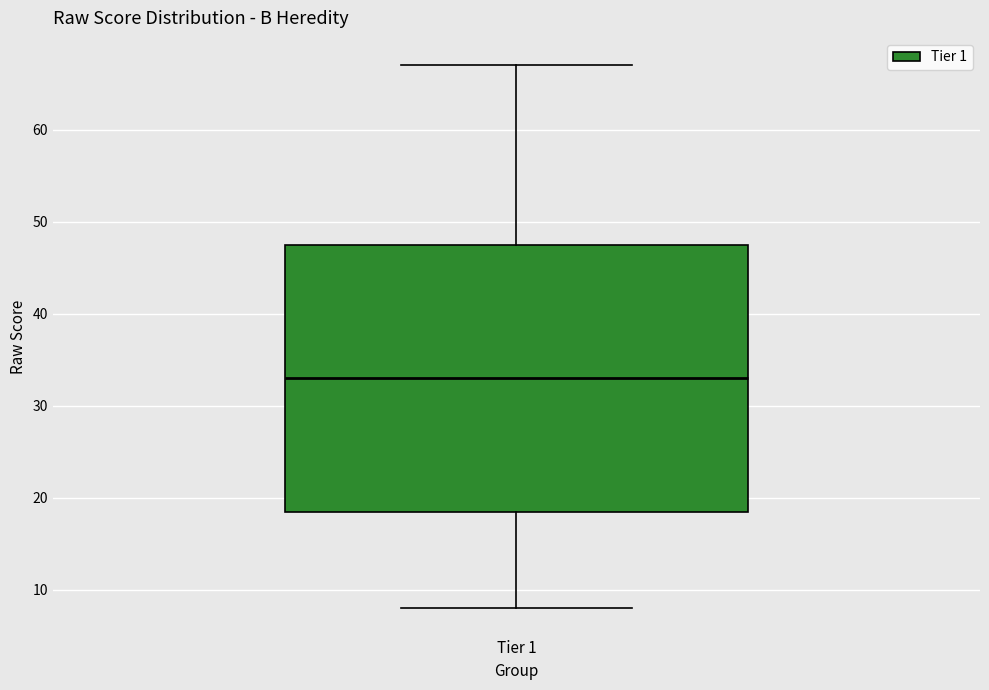

Transcribe this box plot: give where the median line is, the range the box spans, and where the two whiskers end, as read against the y-axis. The values are not printed on the chart, so give them approximately, as read against the axis.

median 33, box 19 to 48, whiskers 8 to 67